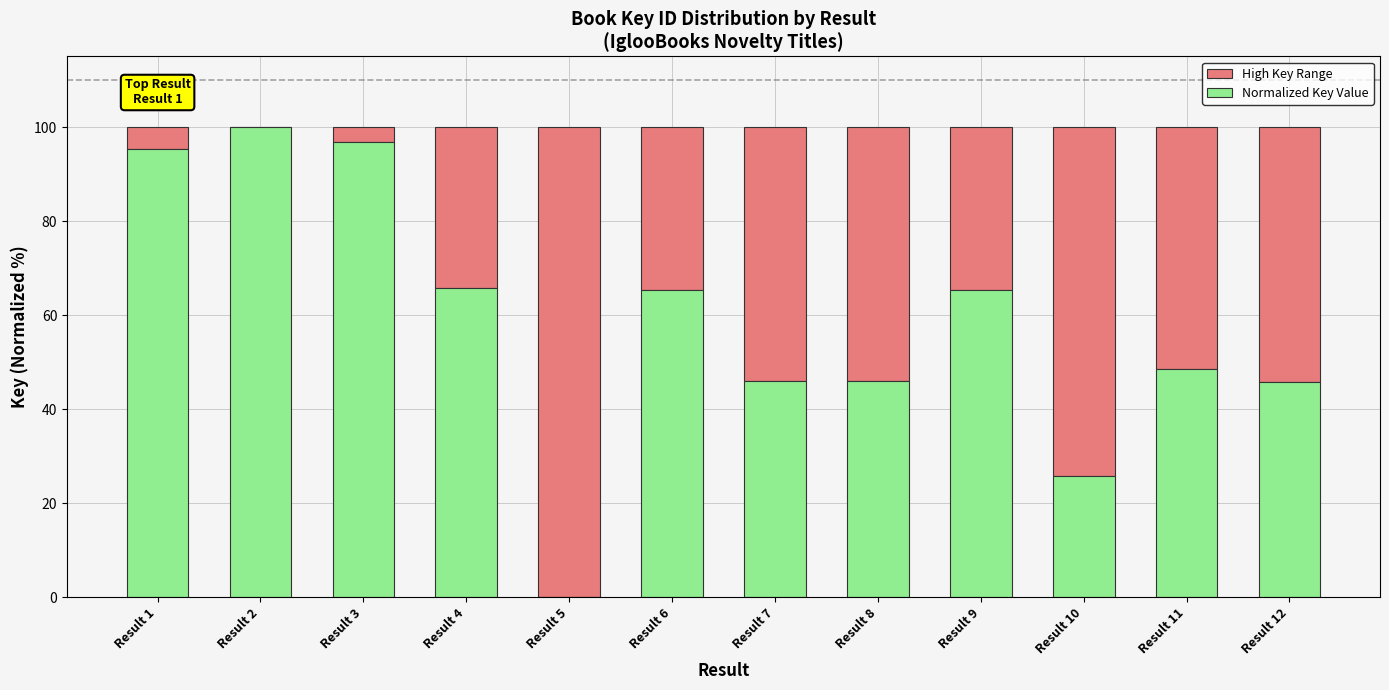

What is the highest value of the Normalized Key Value series?

100.0